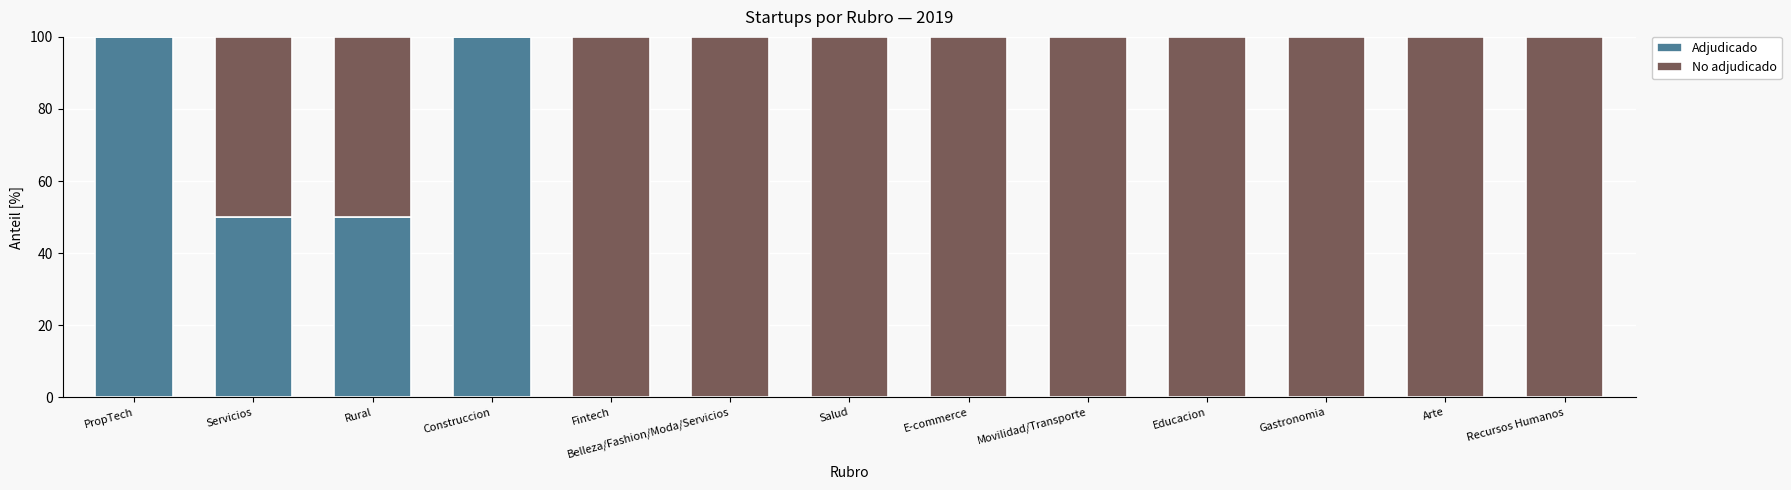

True or false: Adjudicado has a value of 33 at Servicios.

False